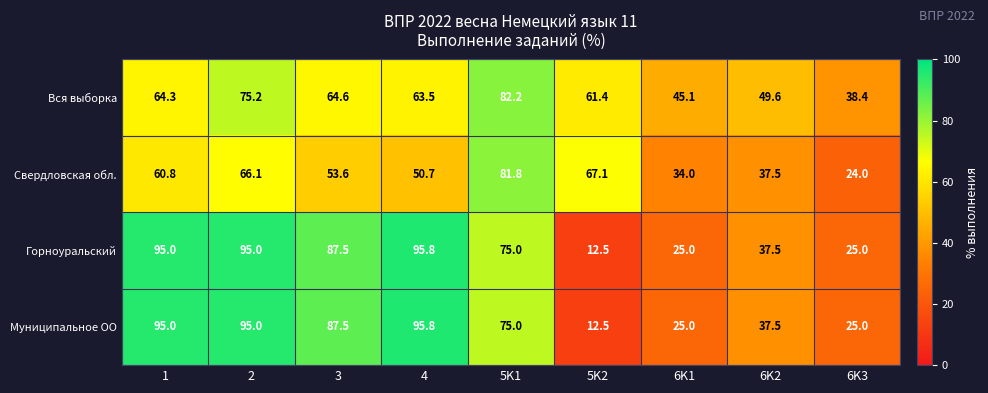

How many distinct data groups are displayed?

4